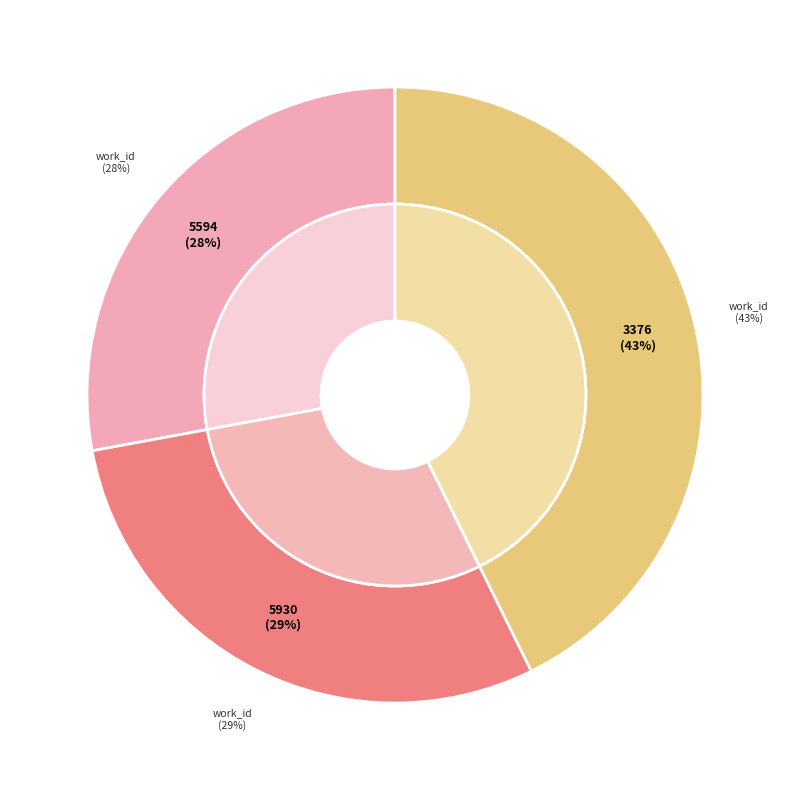

Does any single category account for the majority?

No